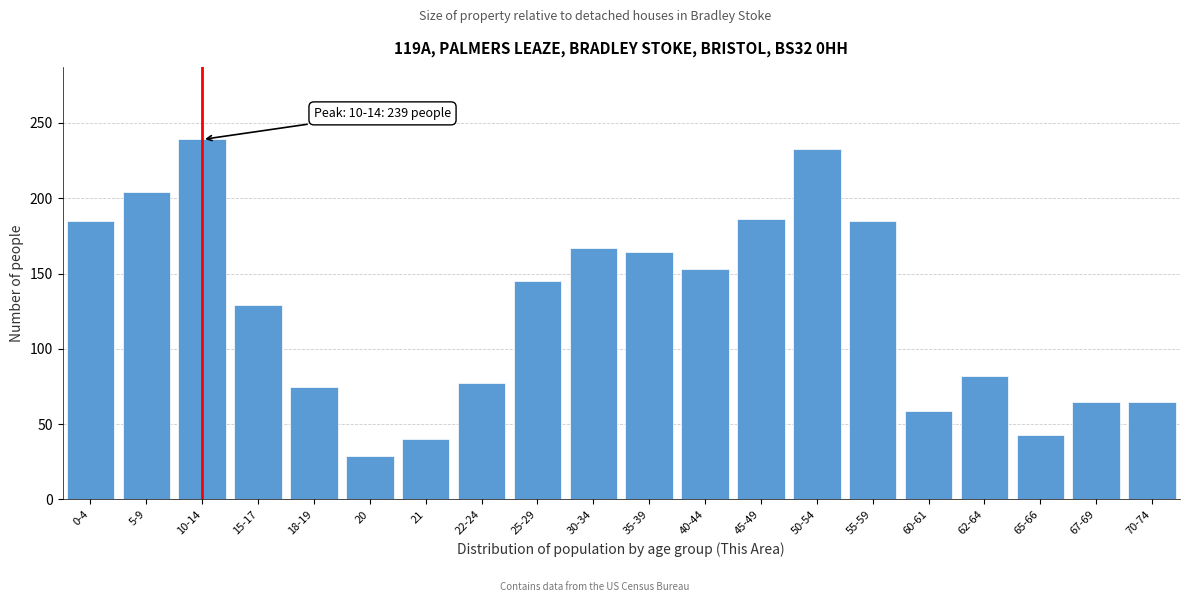

The value at 55-59 is 185. True or false?

True